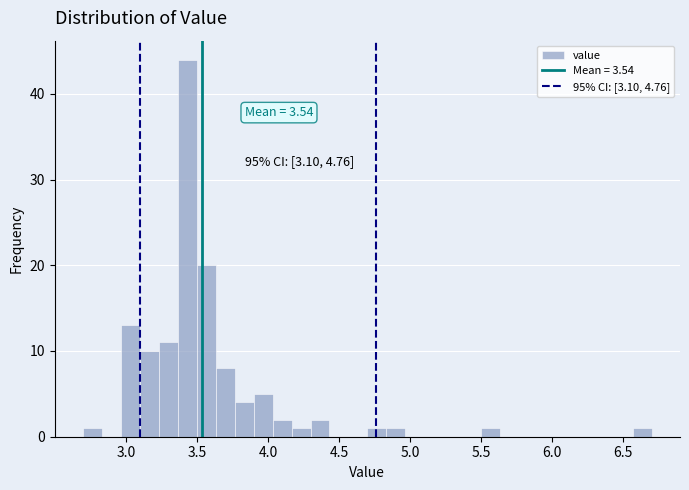

Read against the x-axis, roughly where is the centre of the tallest bar?

3.45